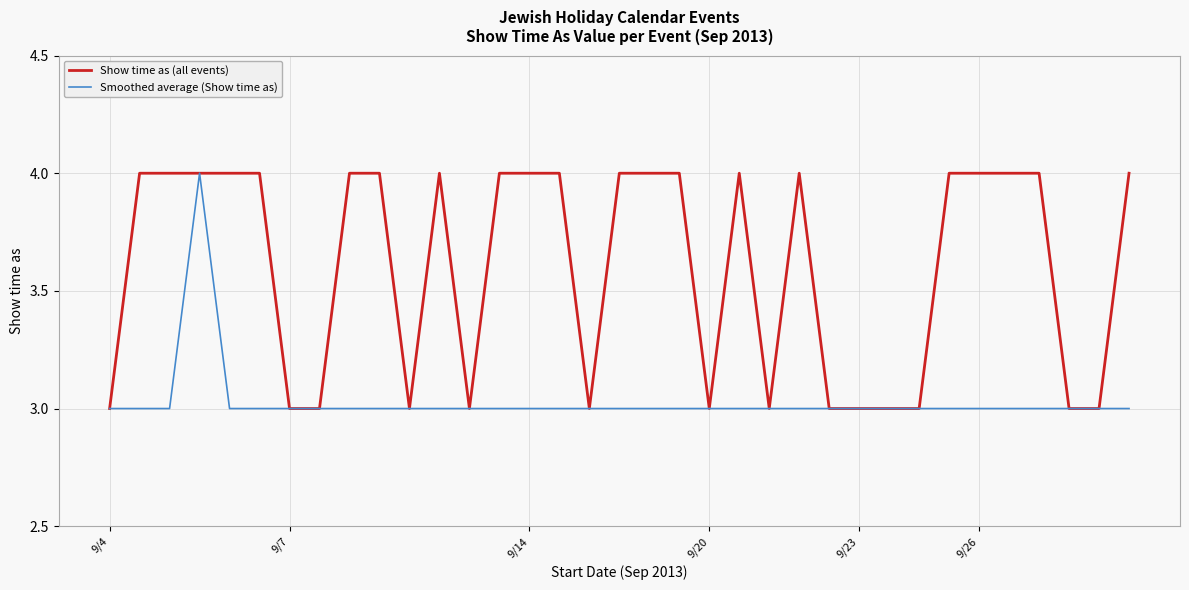

Count the number of data series in this chart.

2